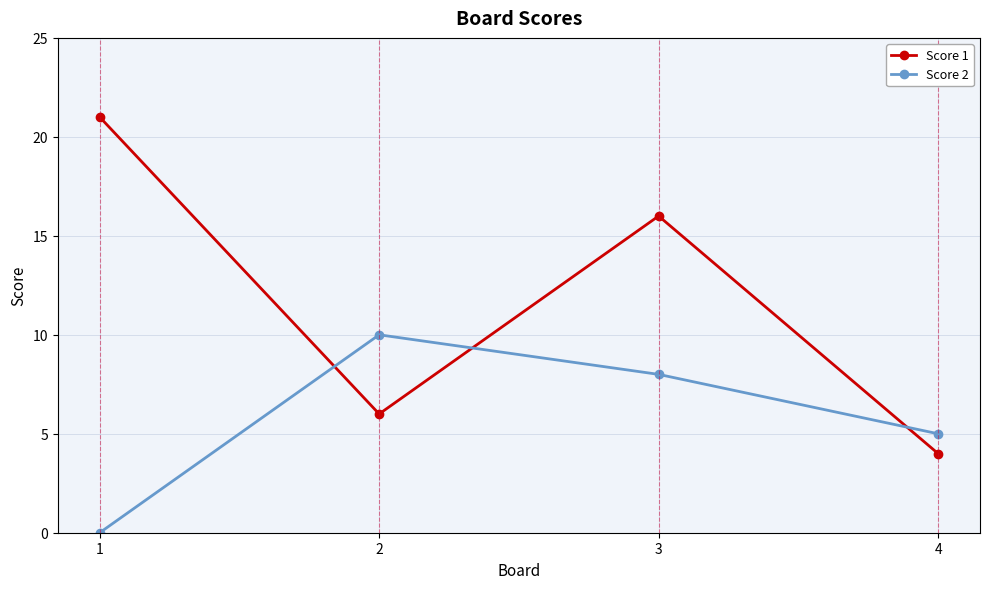

Does the chart have visible grid lines?

Yes